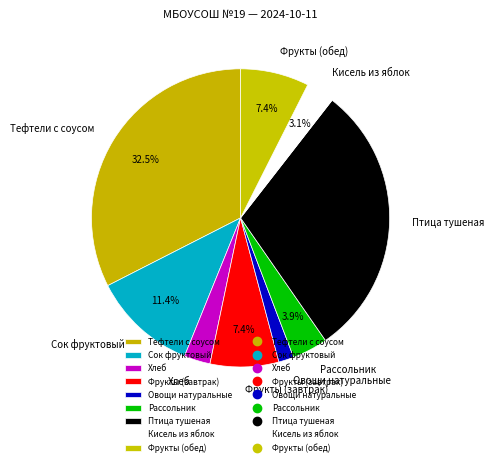

Is there a majority slice in this chart?

No